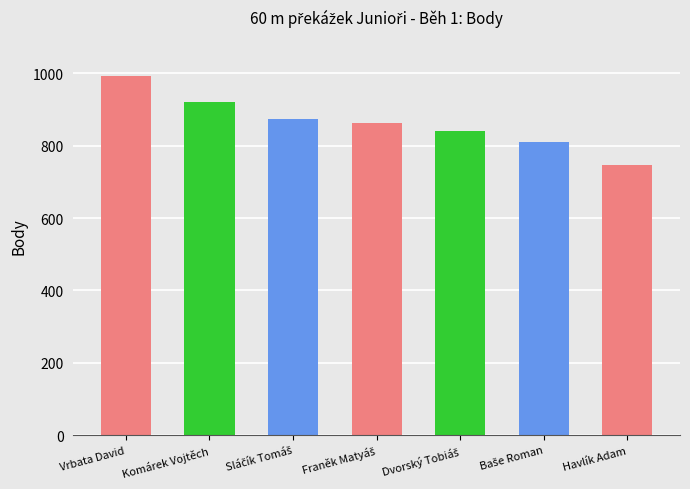

List the labels in order of value, smallest first.

Havlík Adam, Baše Roman, Dvorský Tobiáš, Franěk Matyáš, Sláčík Tomáš, Komárek Vojtěch, Vrbata David